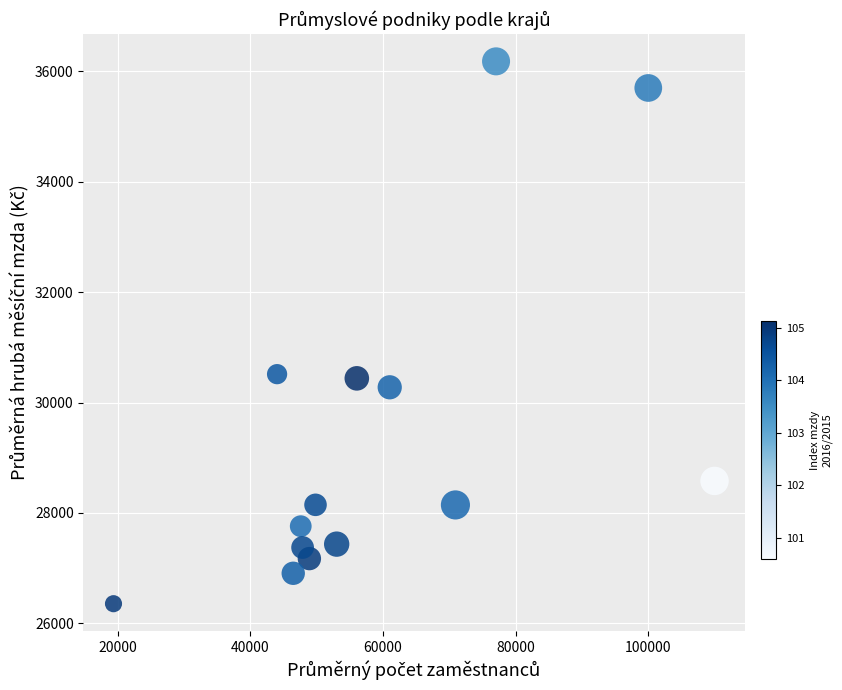

What is the range of X values (max minus min)?

90592